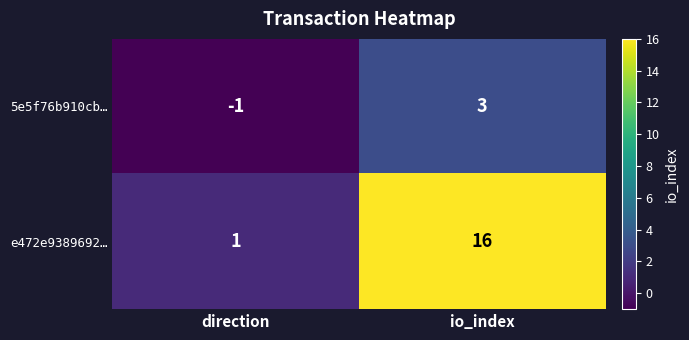

What is the difference between the 5e5f76b910cb… values at io_index and direction?

4